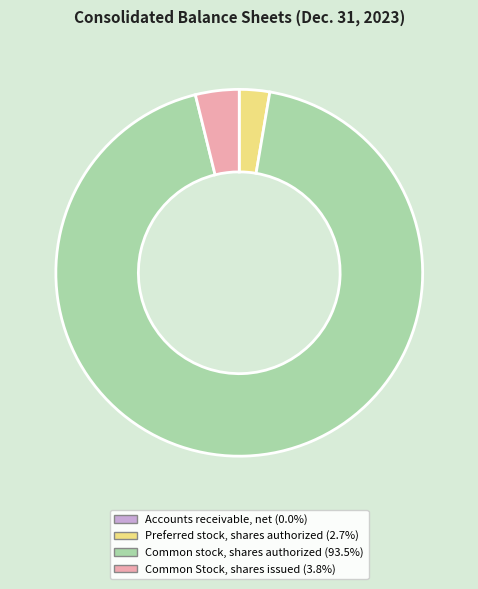

True or false: Common stock, shares authorized accounts for 88% of the total.

False